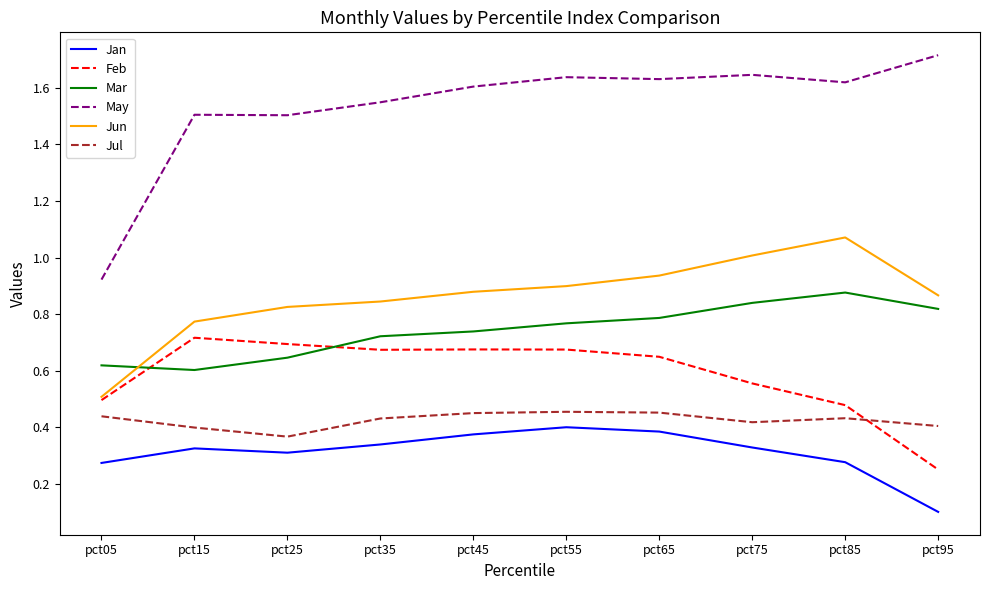

What are all the series names shown in the legend?

Jan, Feb, Mar, May, Jun, Jul